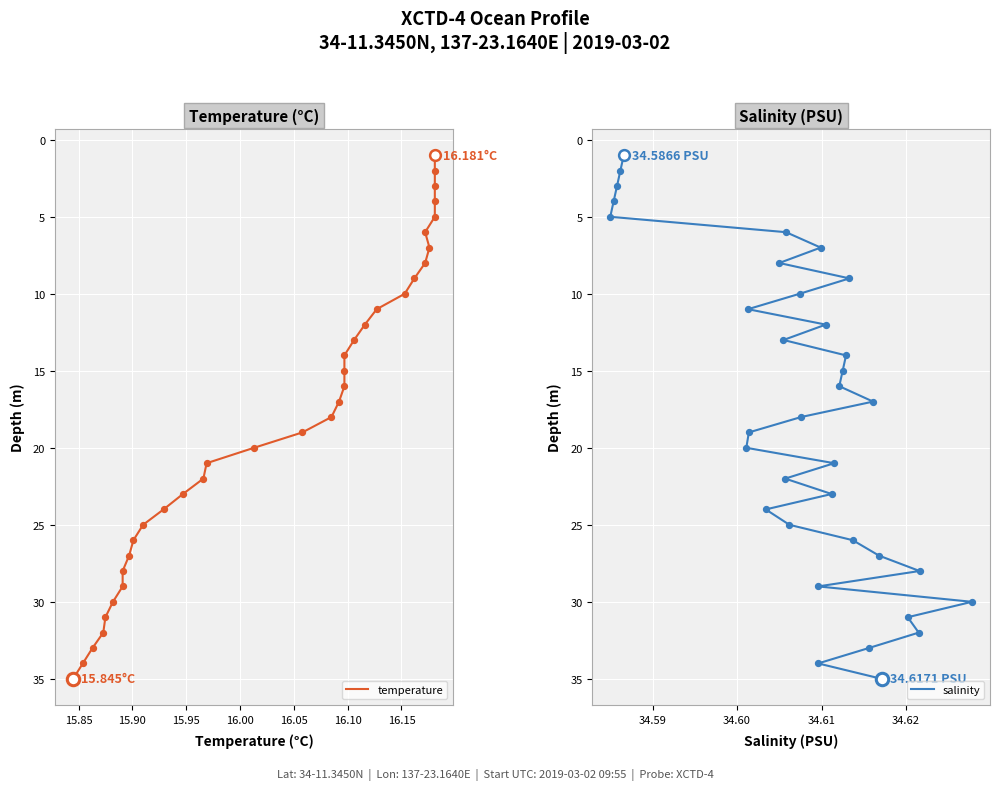

Which series contains the lowest Y value?

temperature